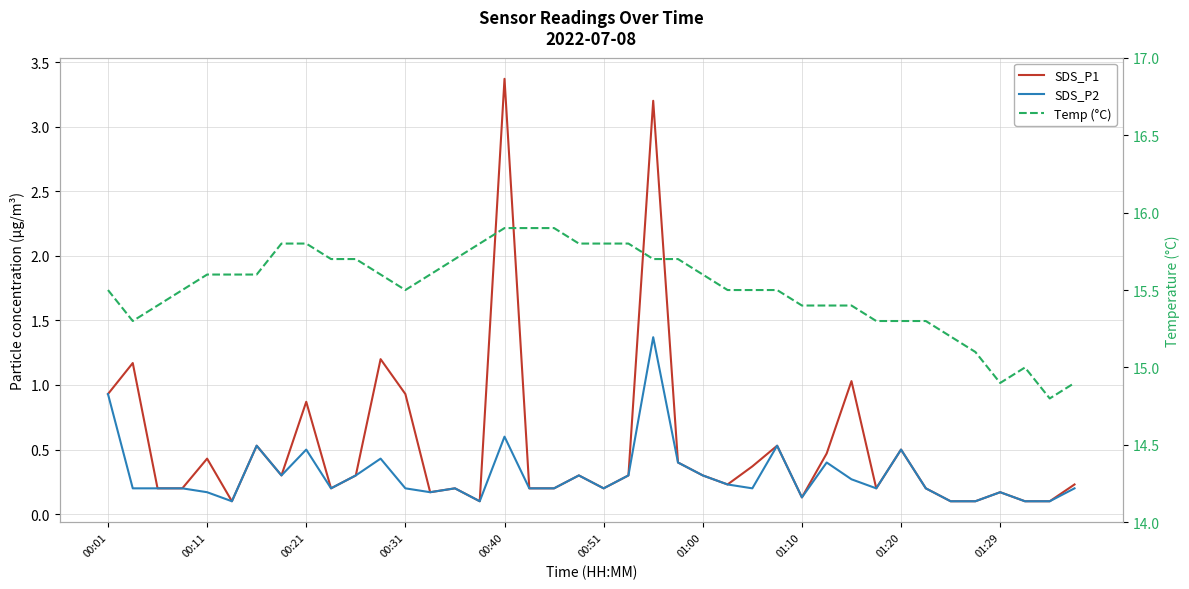

Which series has the widest spread of values?

SDS_P1